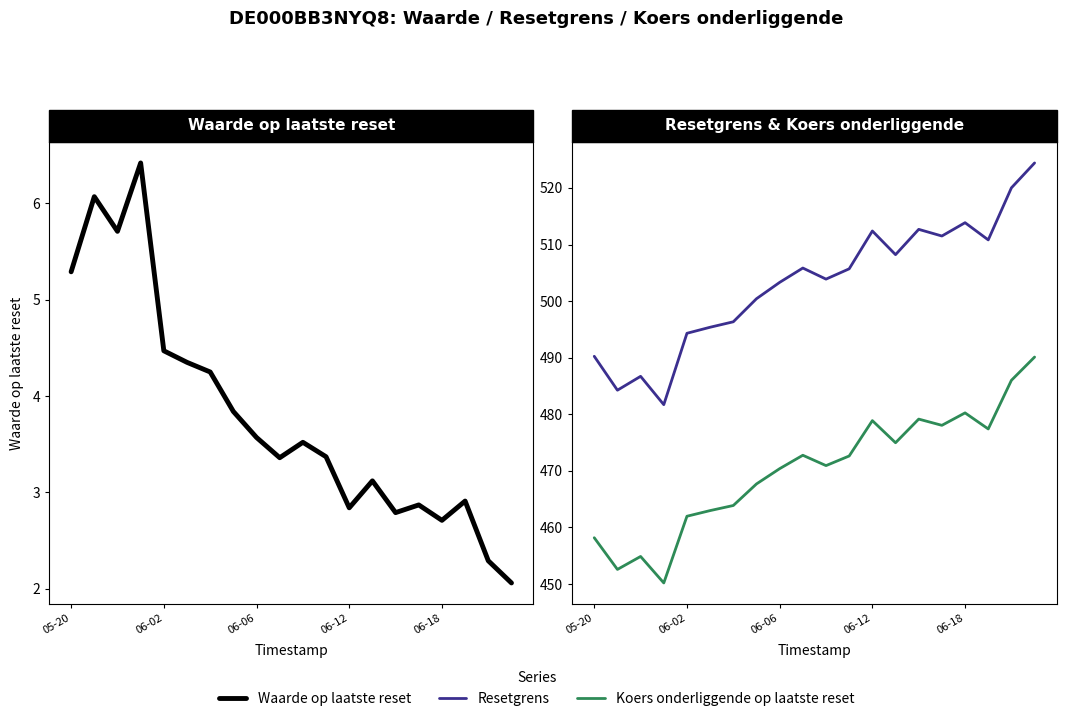

The Waarde op laatste reset series shows 9.5 at 05-20. True or false?

False